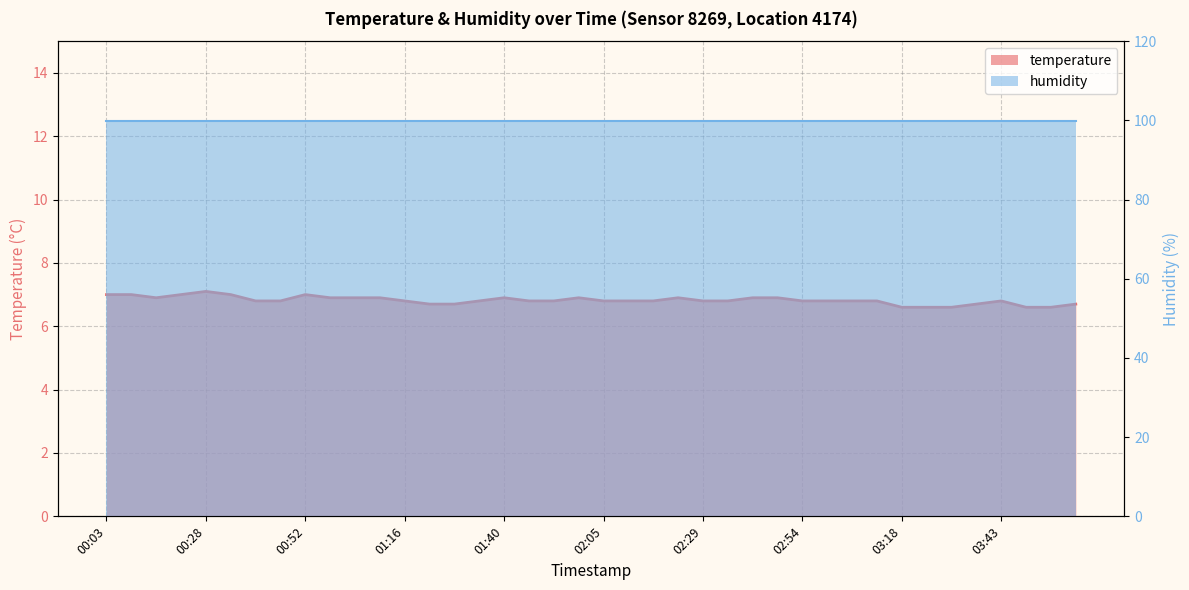

Between 00:46 and 00:16, which is larger?

00:16